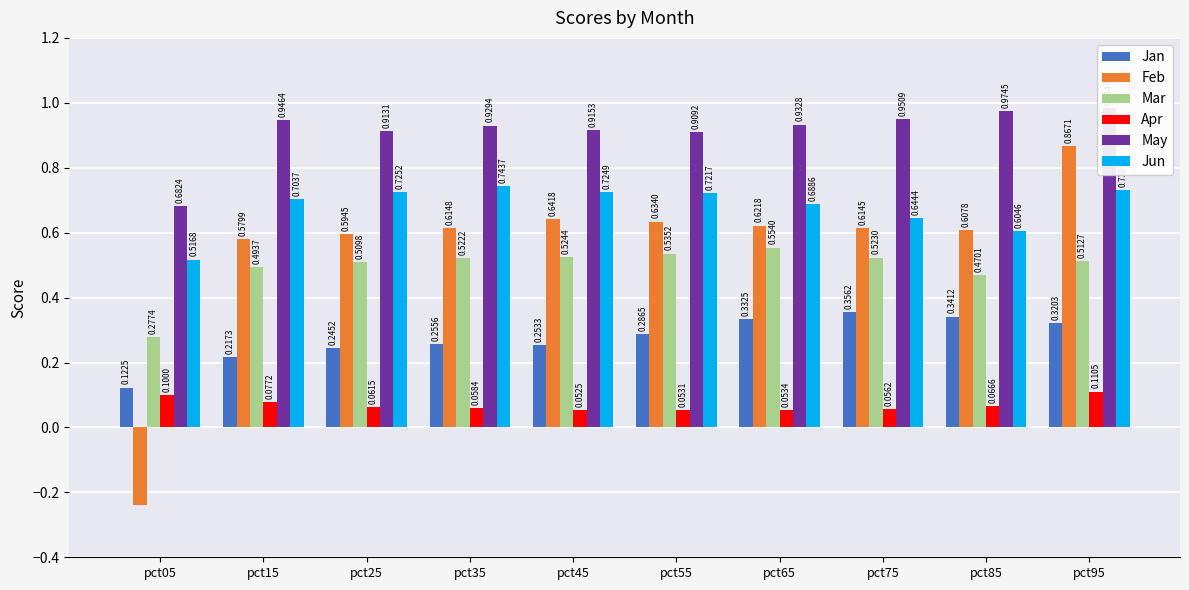

Which series has the largest range (max minus min)?

Feb